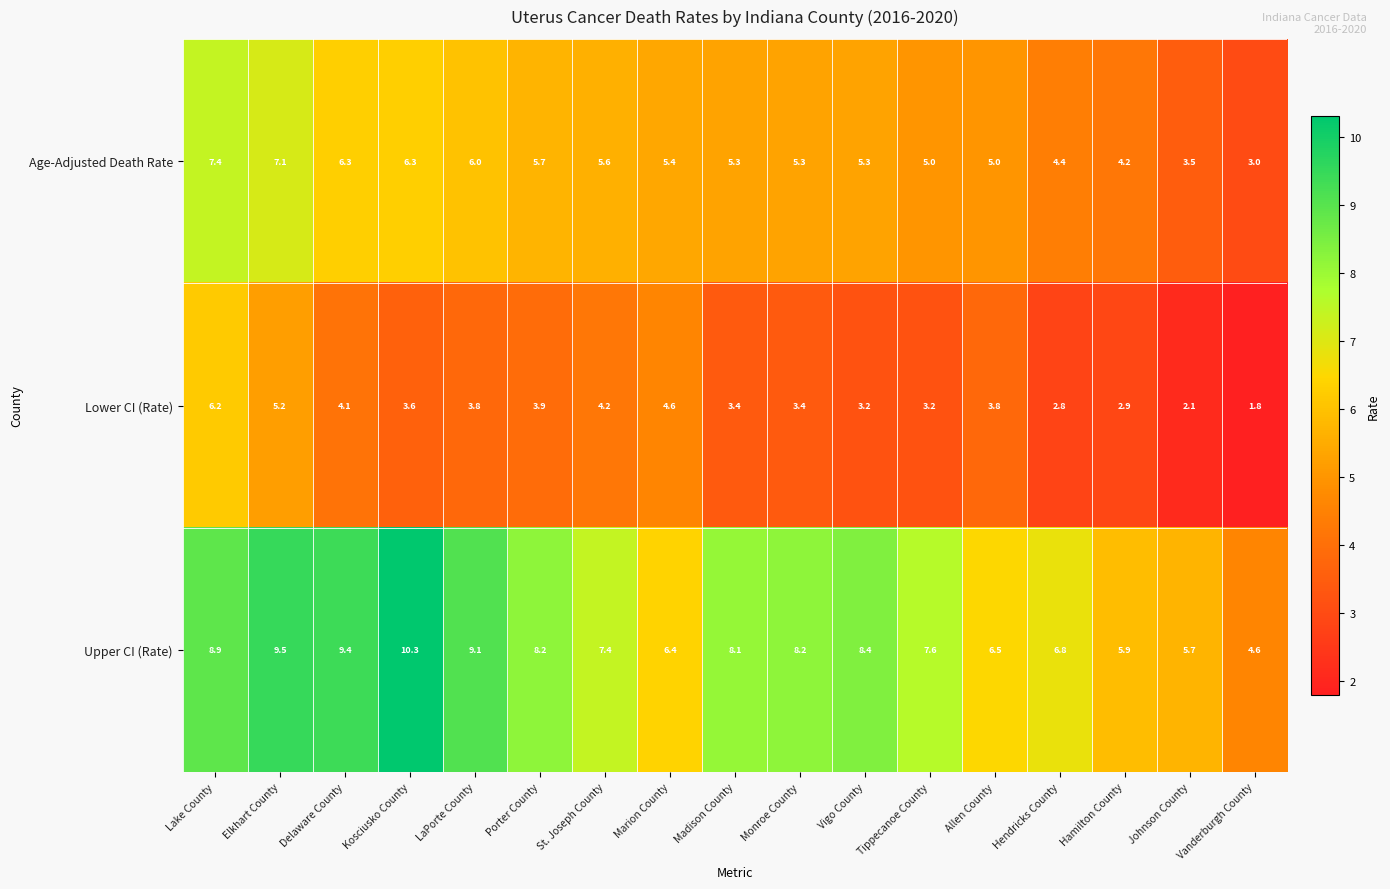

What is the difference between the maximum and second lowest values in the Lower CI (Rate) series?

4.1